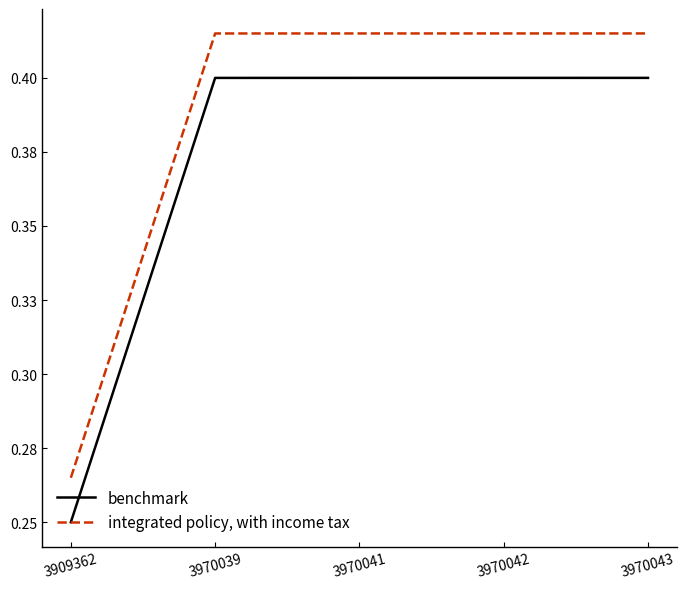

What is the minimum value for integrated policy, with income tax?

0.3